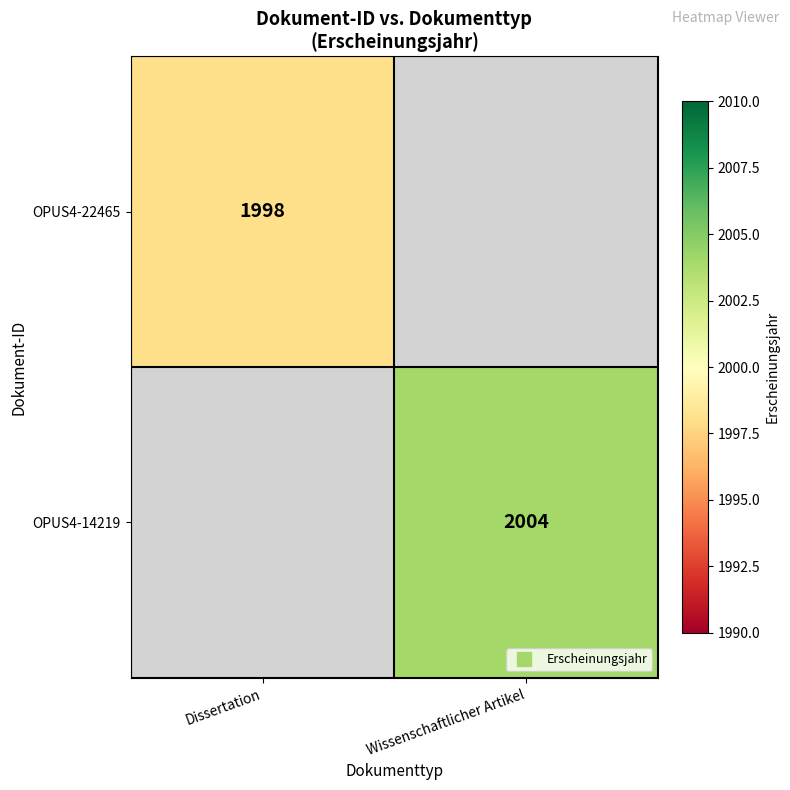

Which category has the highest value in the OPUS4-14219 series?

Dissertation